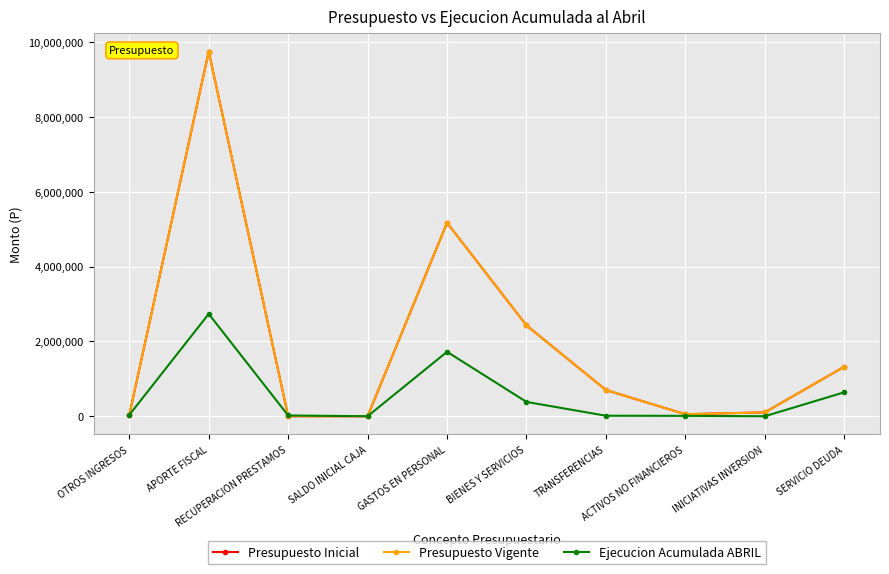

What is the difference between the Presupuesto Inicial values at OTROS INGRESOS and GASTOS EN PERSONAL?

5142476